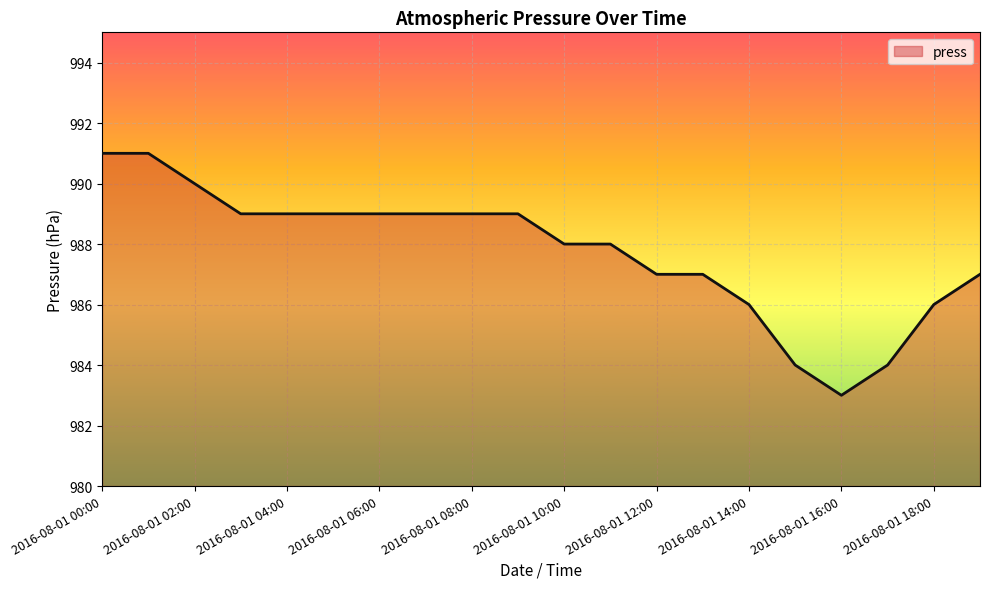

What is the minimum value shown in the chart?

983